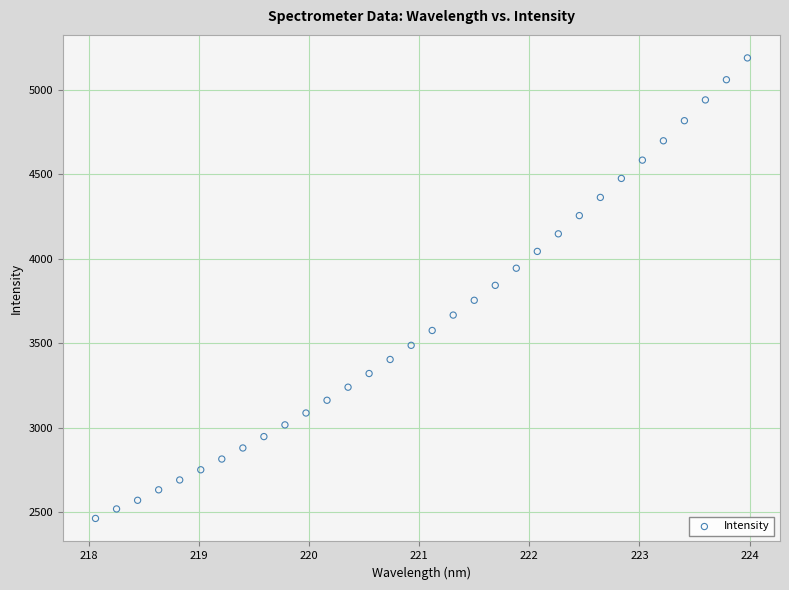

What is the range of Y values (max minus min)?

2727.2